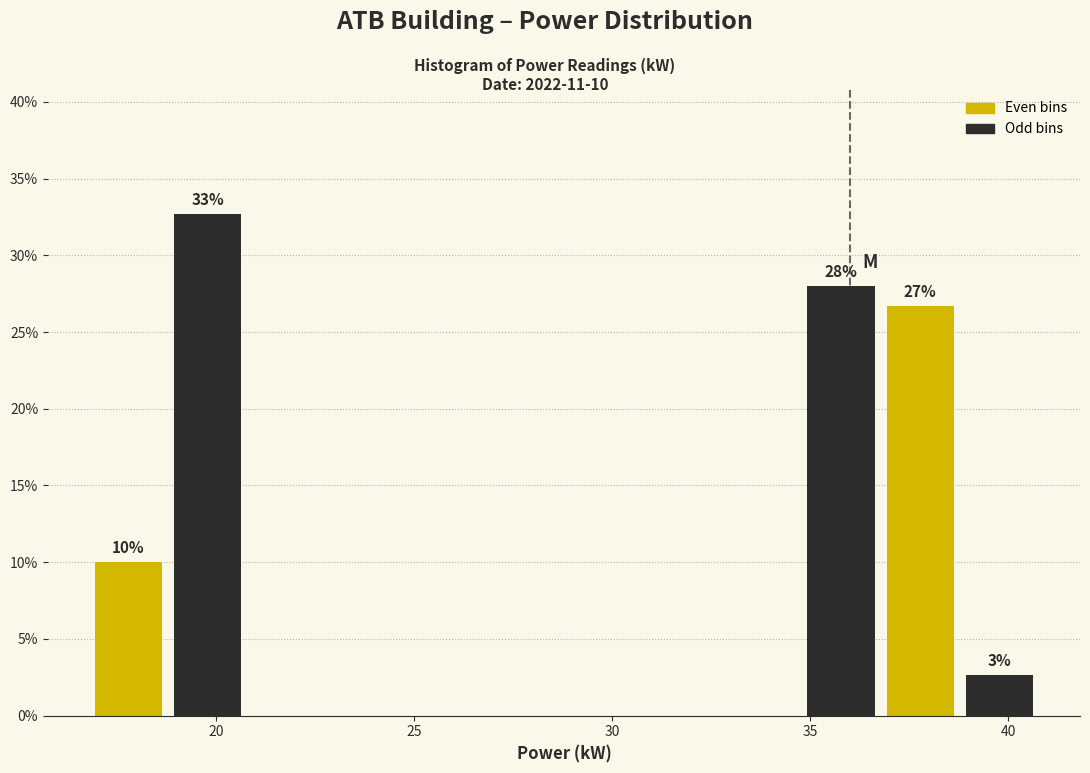

Read against the x-axis, roughly where is the centre of the tallest bar?

20.0